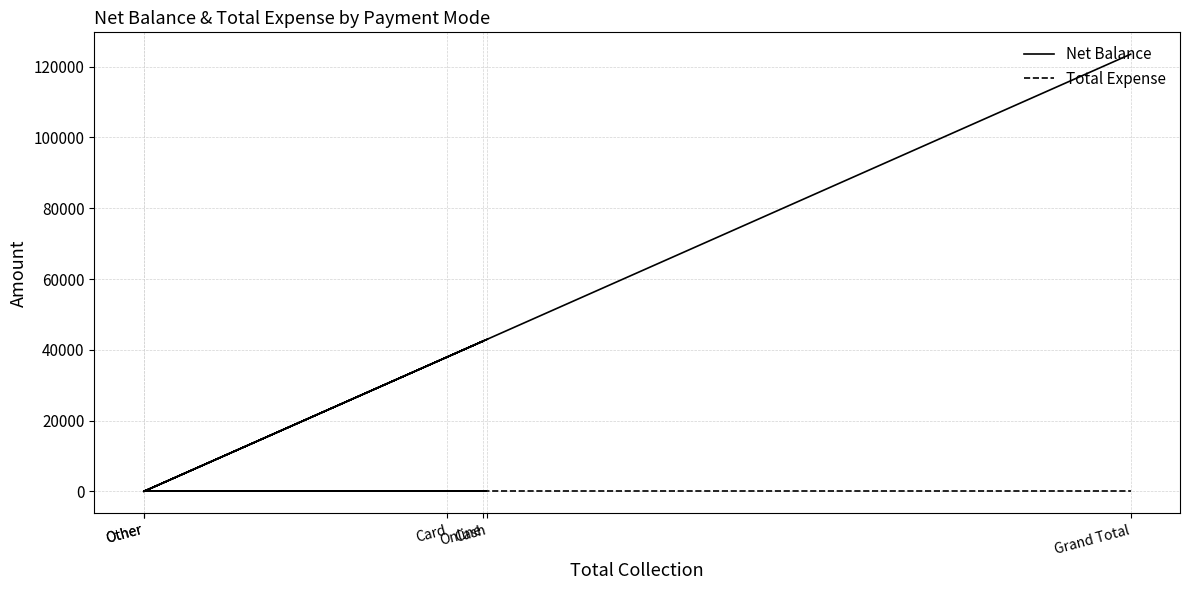

Which has a higher value, Cash or Other?

Cash